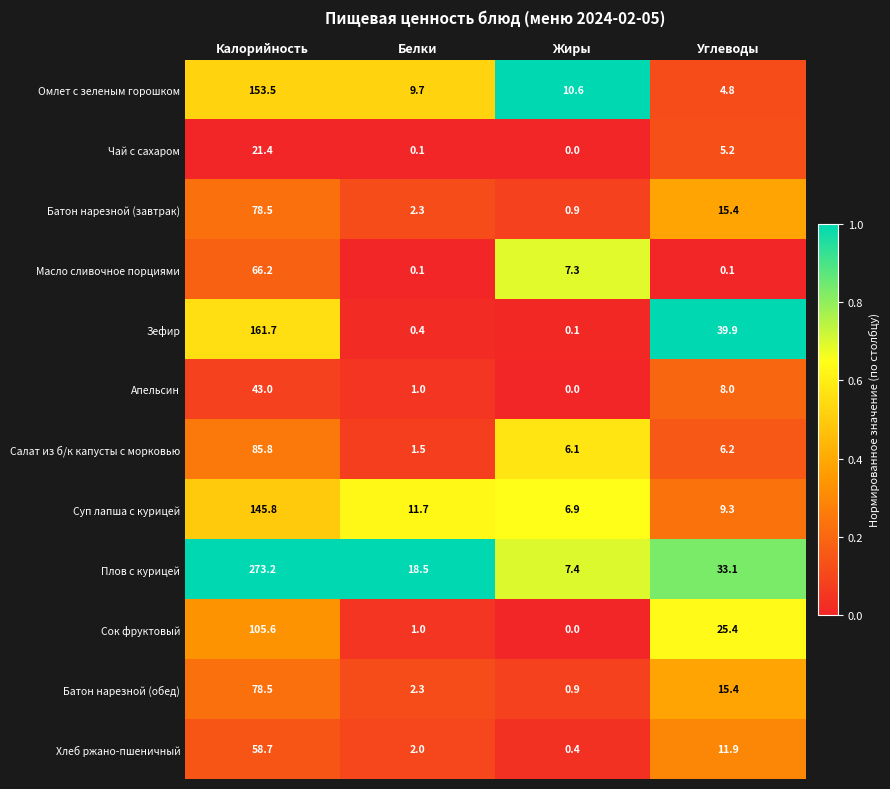

The value of Апельсин at Калорийность is 70.5. True or false?

False